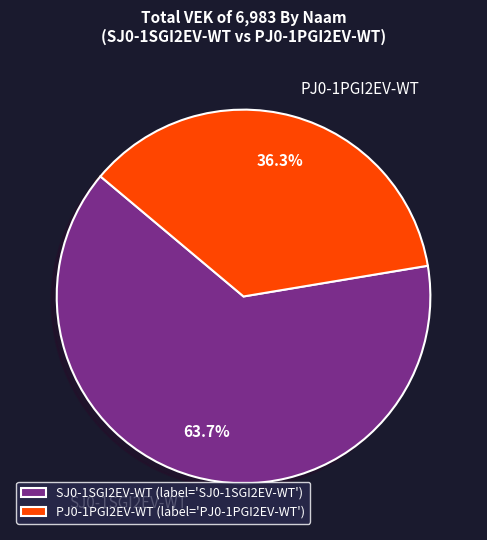

How many segments does this pie chart have?

2